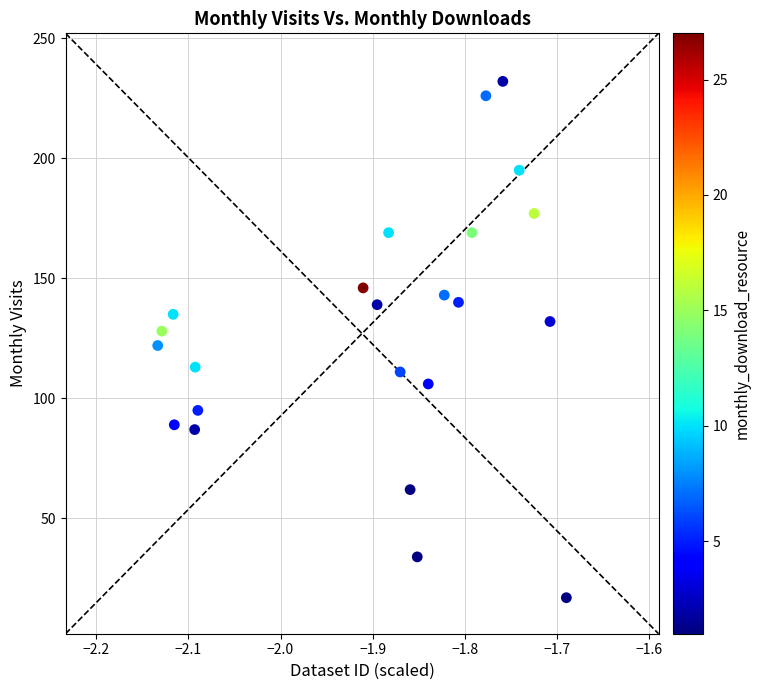

What is the range of Y values (max minus min)?

215